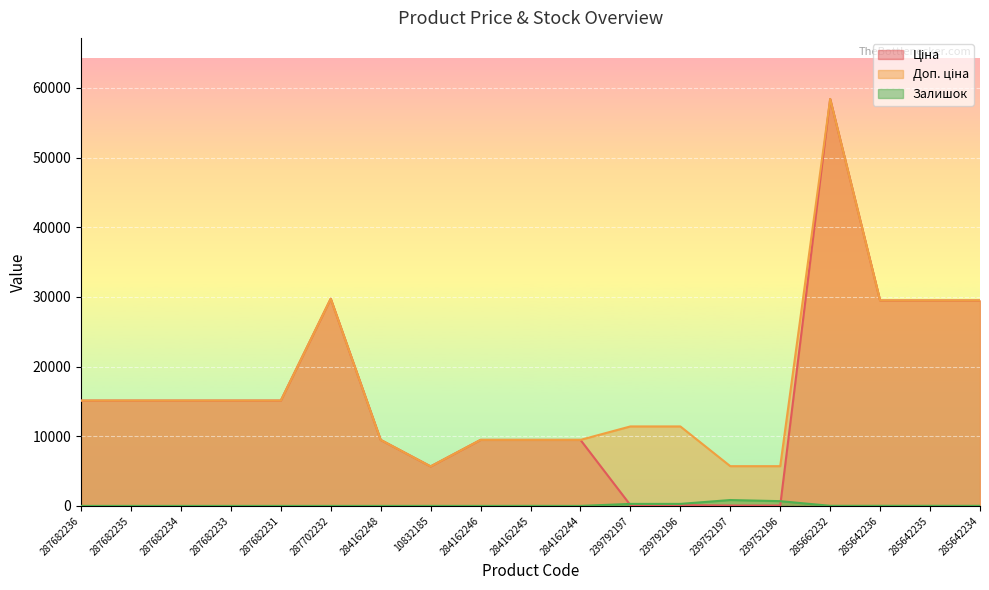

What is the label of the 12th point from the left?

239792197